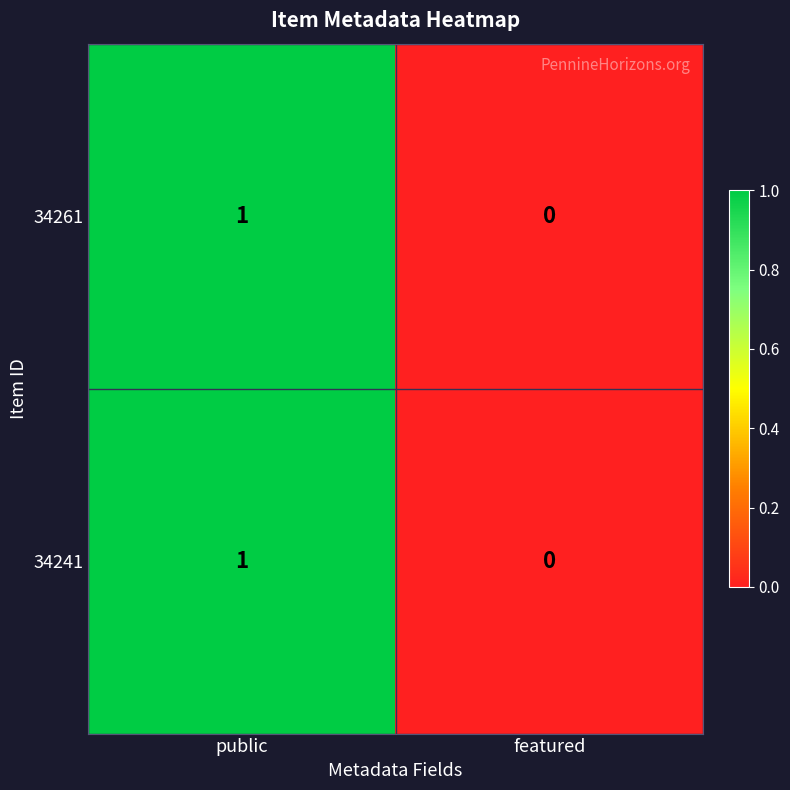

Rank the categories by 34261 value from highest to lowest.

public, featured